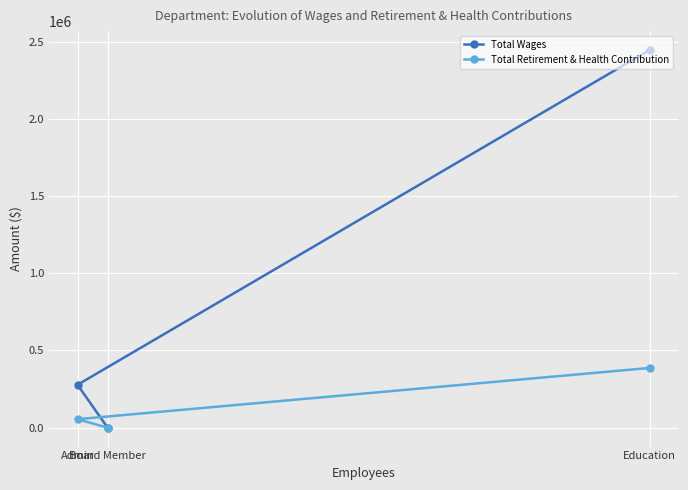

Reading right to left, extract all data points from this chart.

Total Wages: Education=2445523	Board Member=0	Admin=277869
Total Retirement & Health Contribution: Education=386795	Board Member=0	Admin=55119